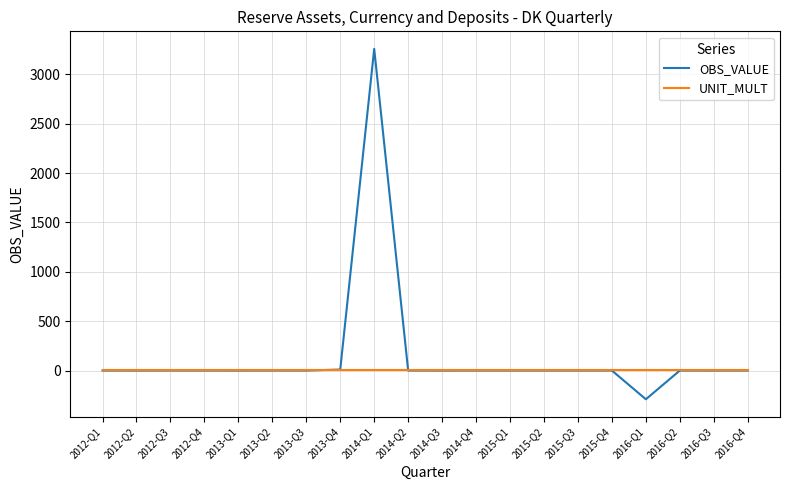

What is the total value across all series at 2016-Q2?

6.0